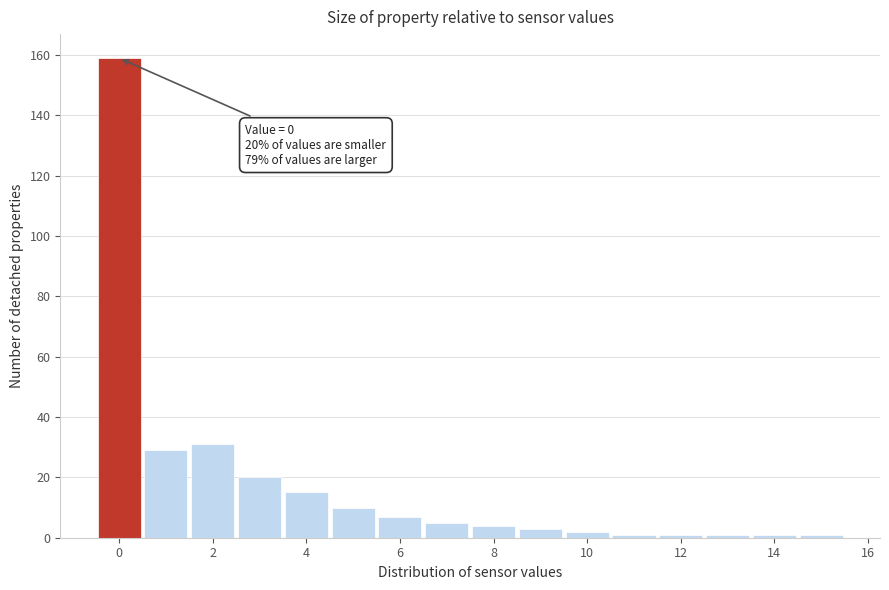

Which range on the x-axis has the tallest bar?

-0.5 to 0.5